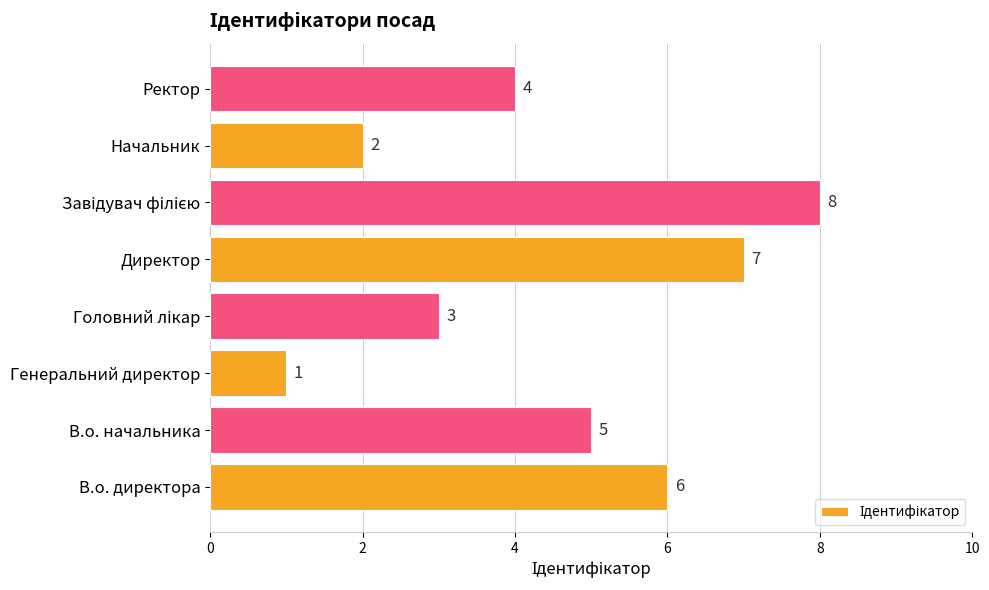

What is the greatest value displayed?

8